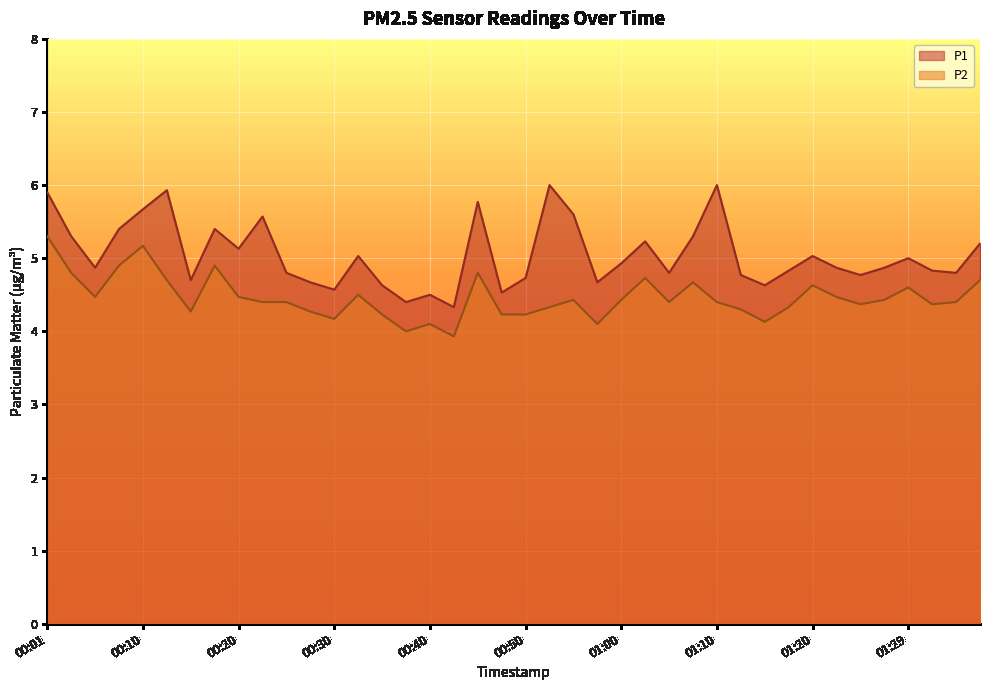

How many interior local peaks does the P1 series have?

11